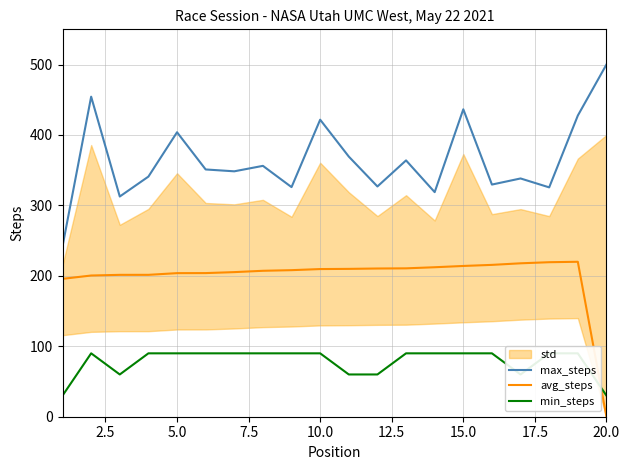

Rank the series by their maximum value, from lowest to highest.

min_steps, avg_steps, max_steps